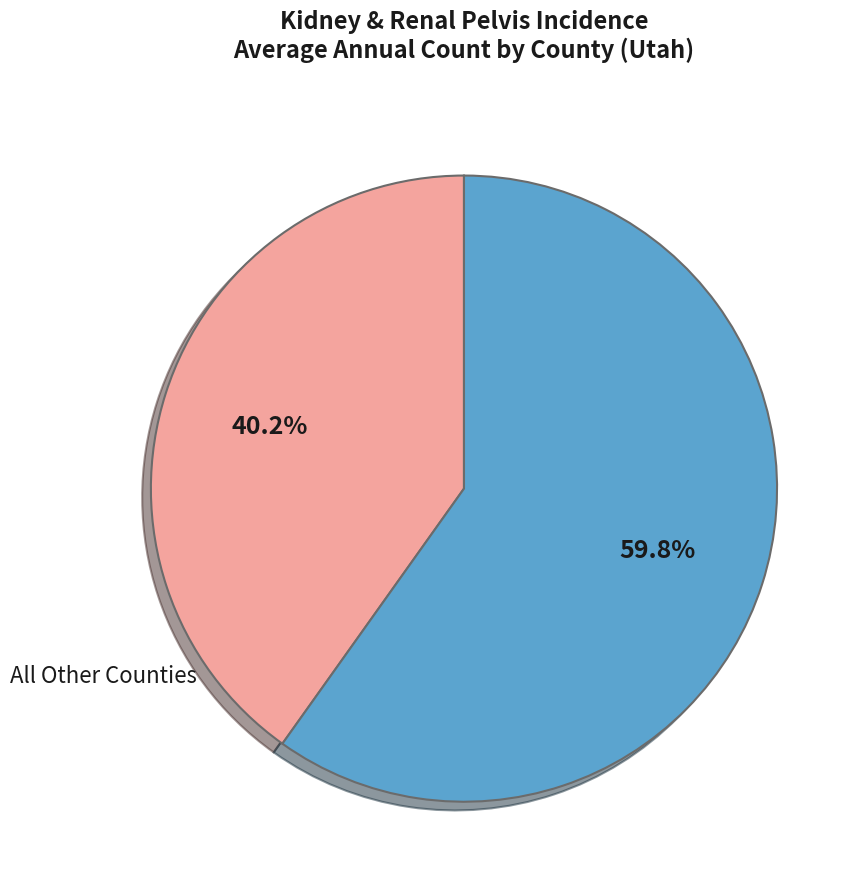

Which category has the biggest portion of the pie?

Salt Lake County